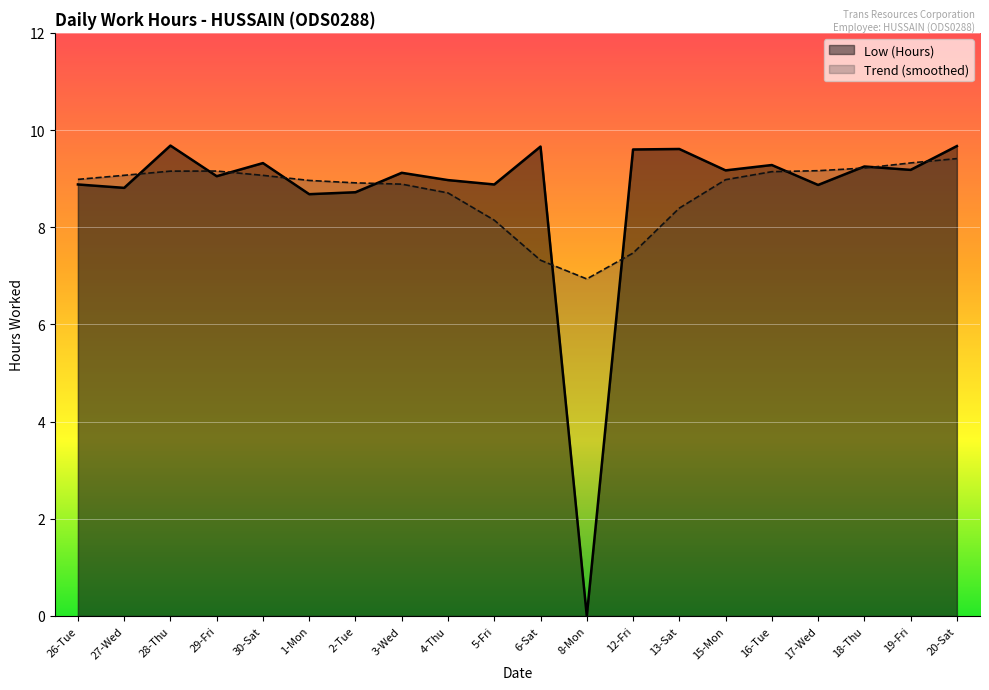

Does the chart display data point markers on the line(s)?

No